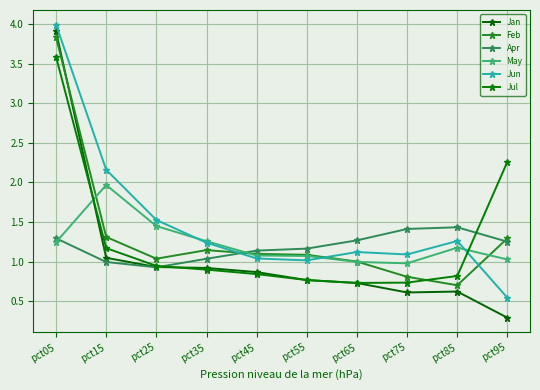

Is it true that Jan equals 3.9 at pct05?

True